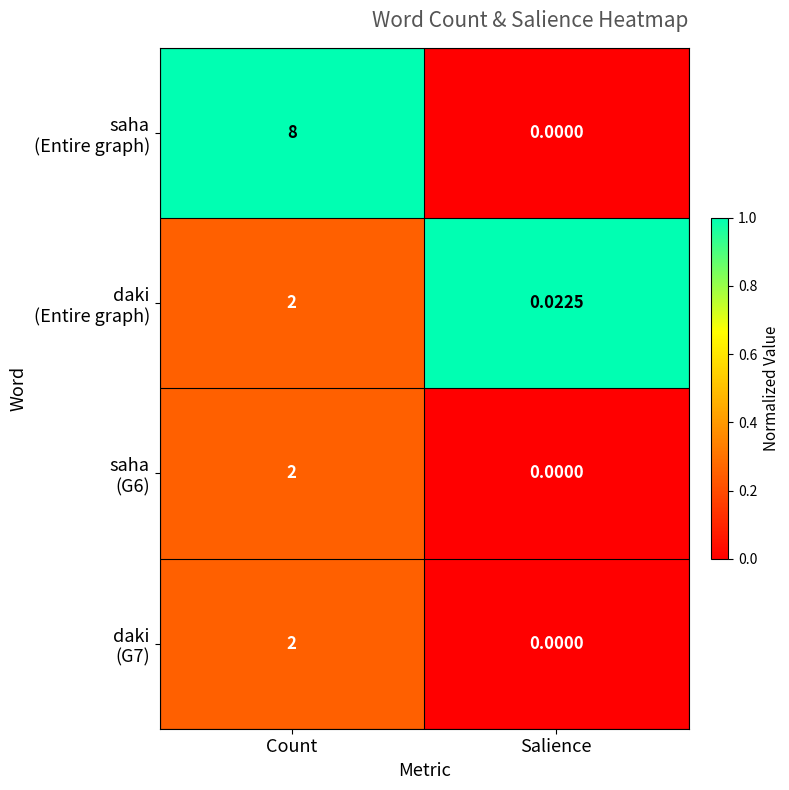

What is the spread (max minus min) of values at Count?

6.0